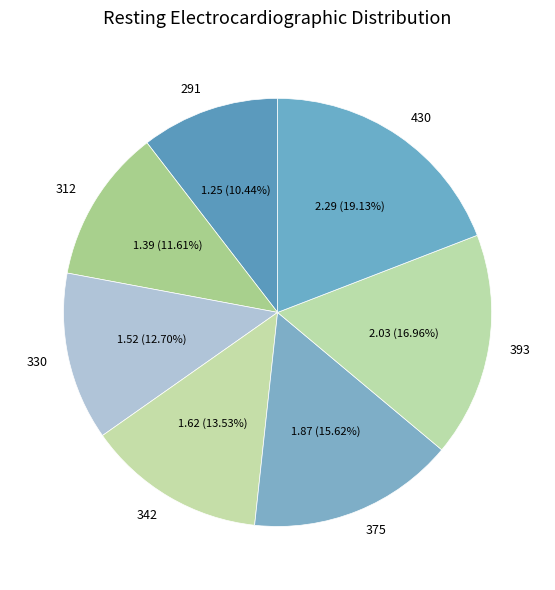

How many slices are in this pie chart?

7